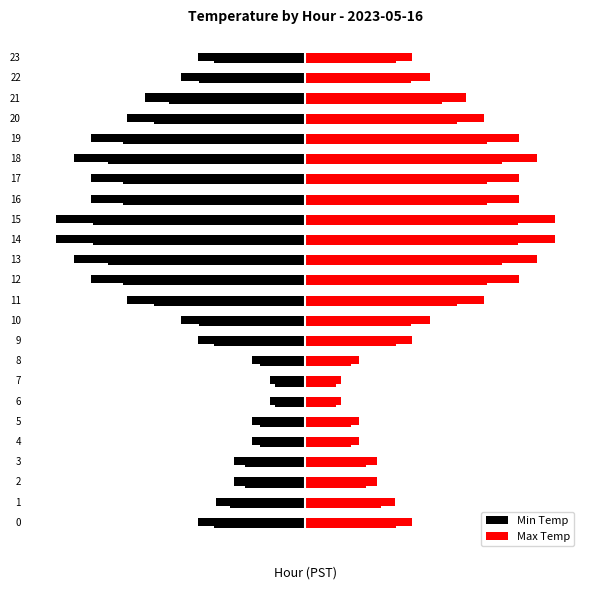

Reading left to right, what are all the values shown in this chart?

Min Temp: 0=-0.6	1=-0.5	2=-0.4	3=-0.4	4=-0.3	5=-0.3	6=-0.2	7=-0.2	8=-0.3	9=-0.6	10=-0.7	11=-1.0	12=-1.2	13=-1.3	14=-1.4	15=-1.4	16=-1.2	17=-1.2	18=-1.3	19=-1.2	20=-1.0	21=-0.9	22=-0.7	23=-0.6
Max Temp: 0=0.6	1=0.5	2=0.4	3=0.4	4=0.3	5=0.3	6=0.2	7=0.2	8=0.3	9=0.6	10=0.7	11=1.0	12=1.2	13=1.3	14=1.4	15=1.4	16=1.2	17=1.2	18=1.3	19=1.2	20=1.0	21=0.9	22=0.7	23=0.6